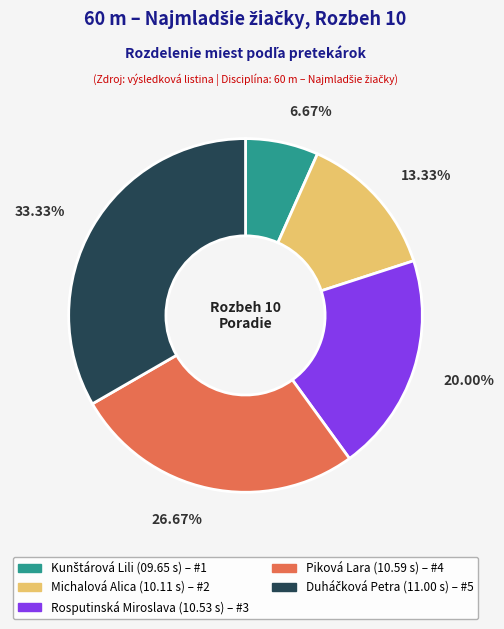

Is the sum of Rosputinská Miroslava and Michalová Alica greater than half?

No